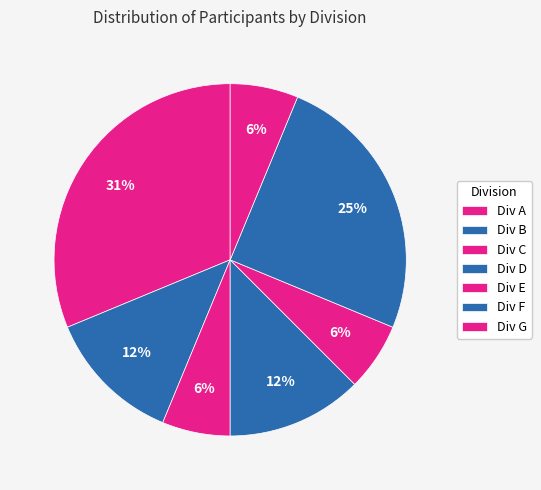

Count the number of slices in the pie.

7